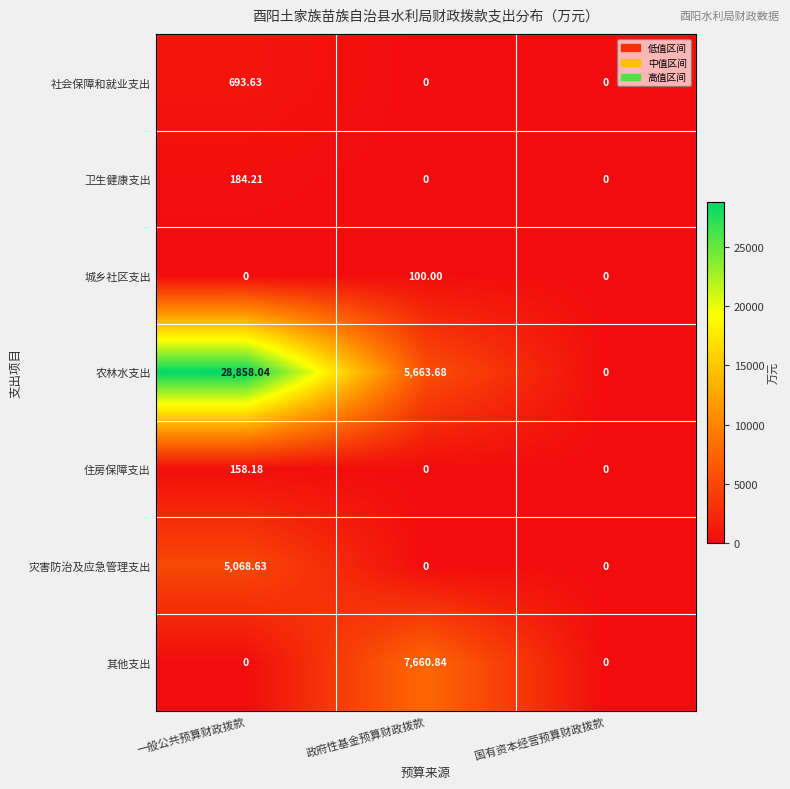

Which series has the widest spread of values?

农林水支出